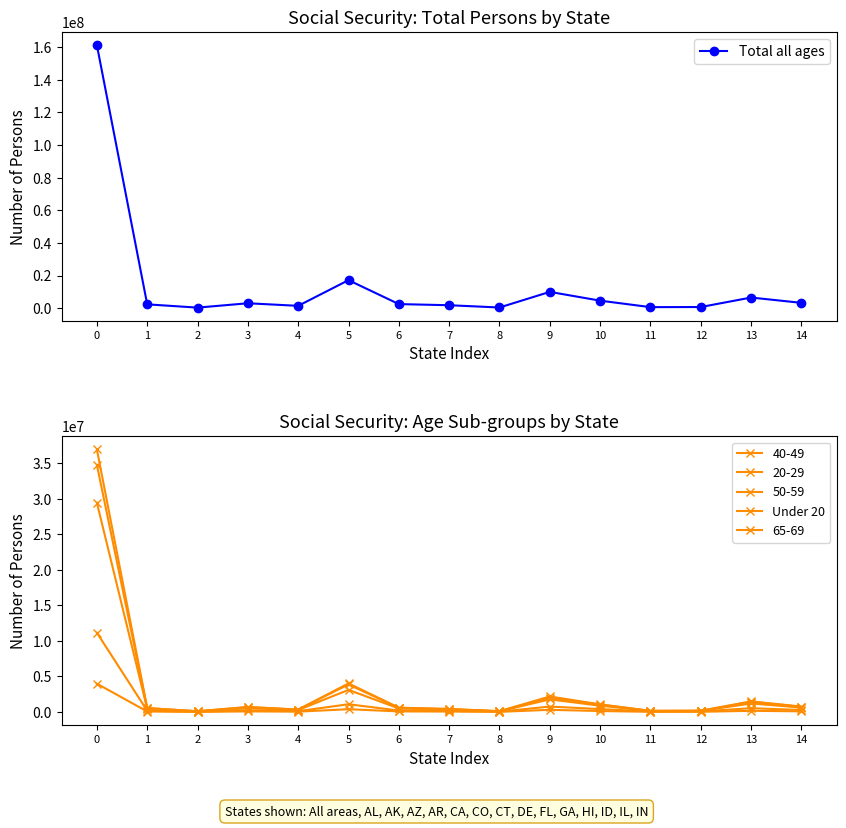

Reading right to left, list all the values displayed in this chart.

Total all ages: 14=3309481	13=6567124	12=748362	11=681237	10=4651568	9=10028774	8=463479	7=1853478	6=2550774	5=17212857	4=1481002	3=3058224	2=385561	1=2395040	0=161205000
Under 20: 14=276543	13=523456	12=67891	11=57234	10=398765	9=754321	8=36789	7=148234	6=196543	5=1082291	4=103263	3=229337	2=31609	1=164134	0=11144101